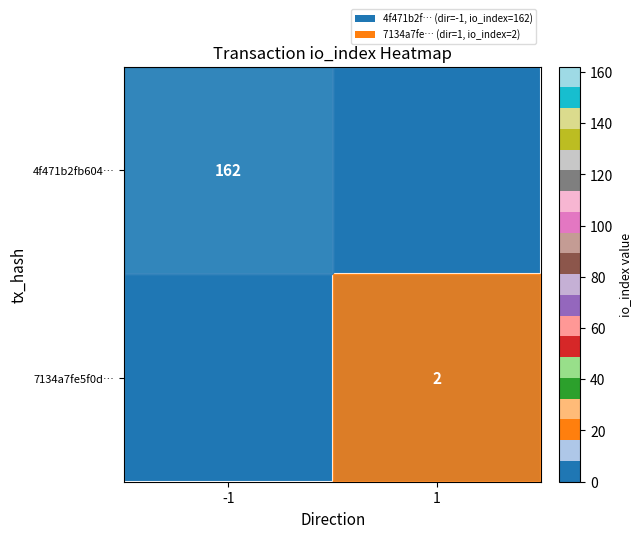

Is it true that 7134a7fe5f0d… equals 1 at 1?

False